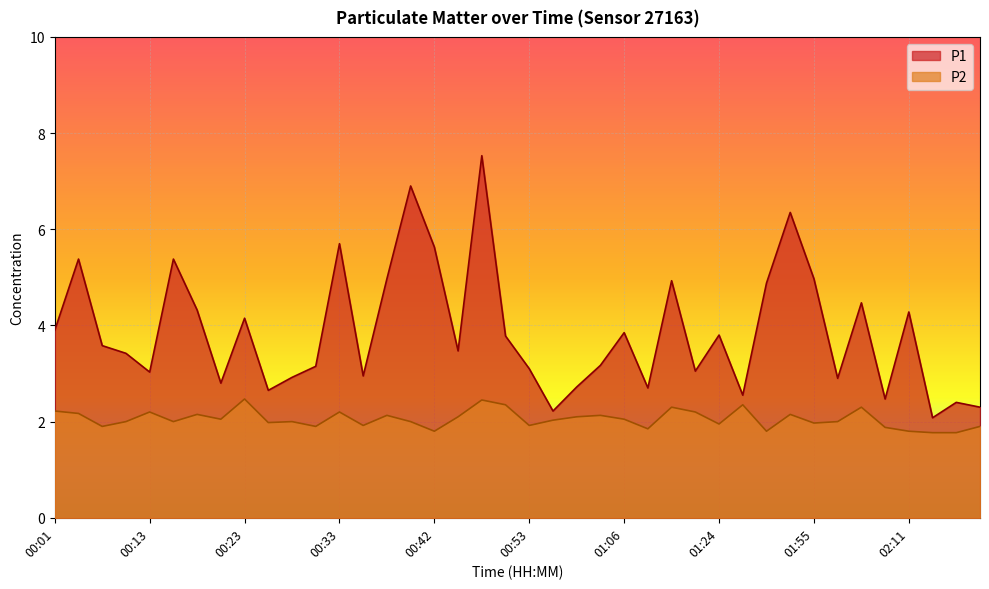

What is the sum of all P1 values?

154.8